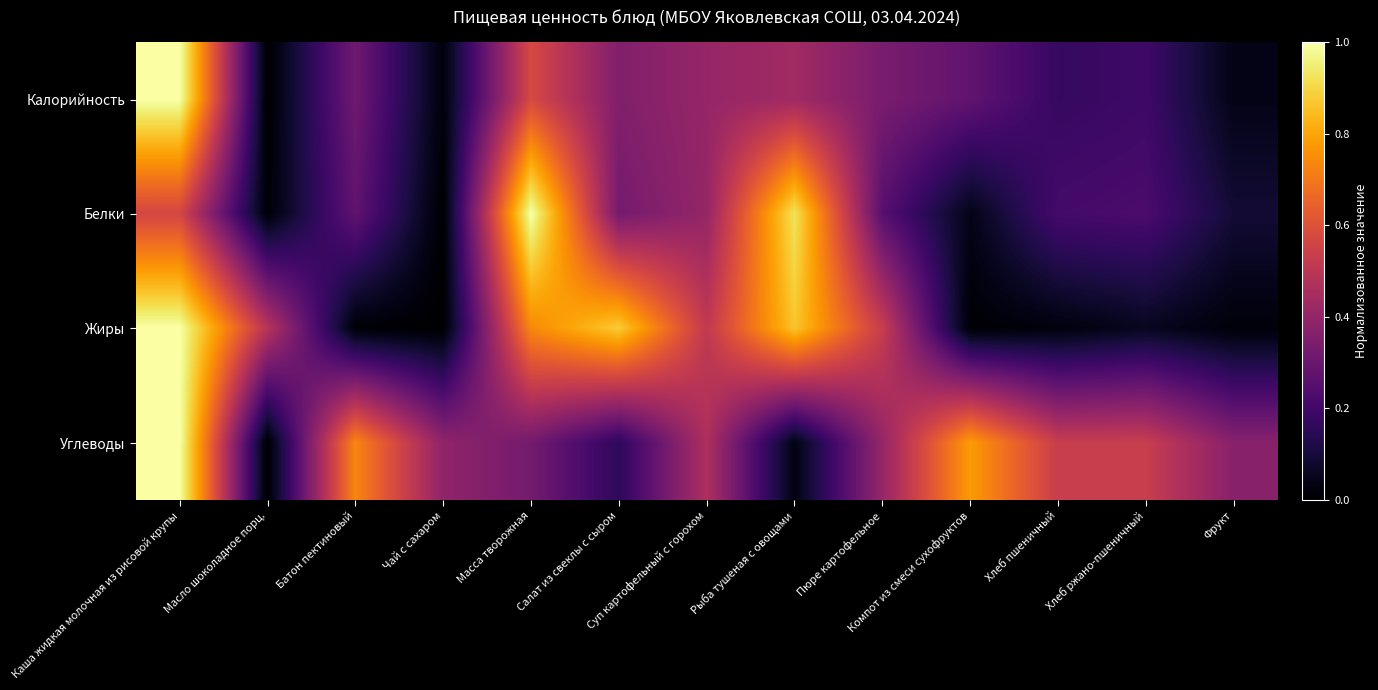

At Салат из свеклы с сыром, list the series in order from smallest to largest.

Углеводы, Белки, Калорийность, Жиры